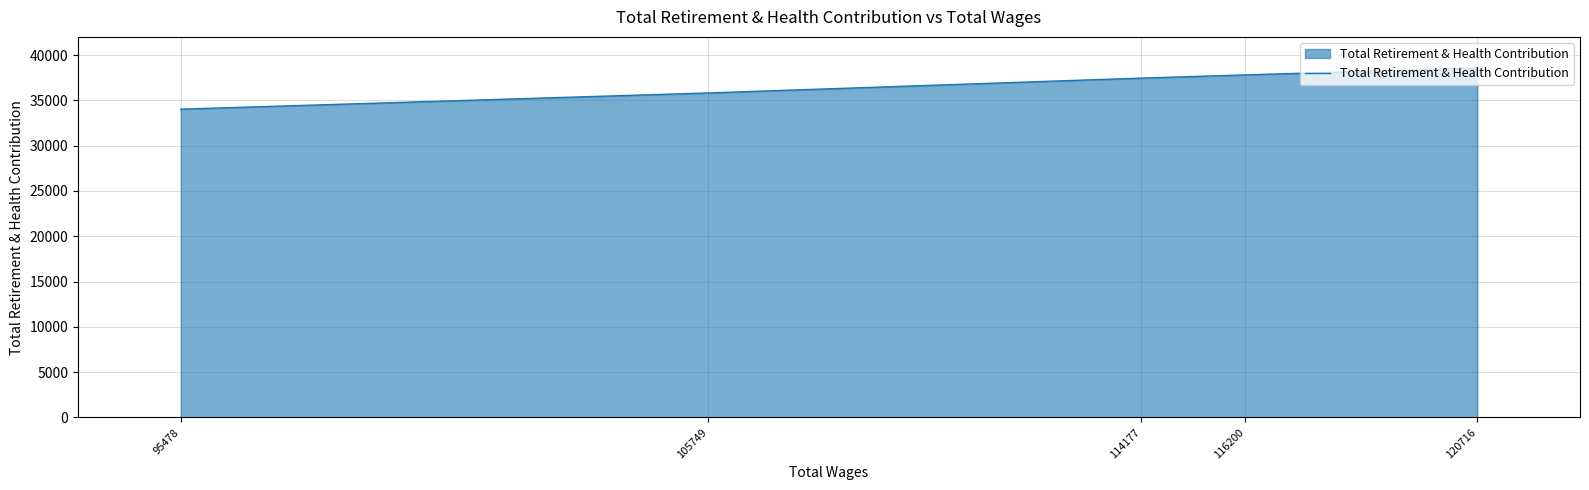

The value at 105749 is 62511. True or false?

False